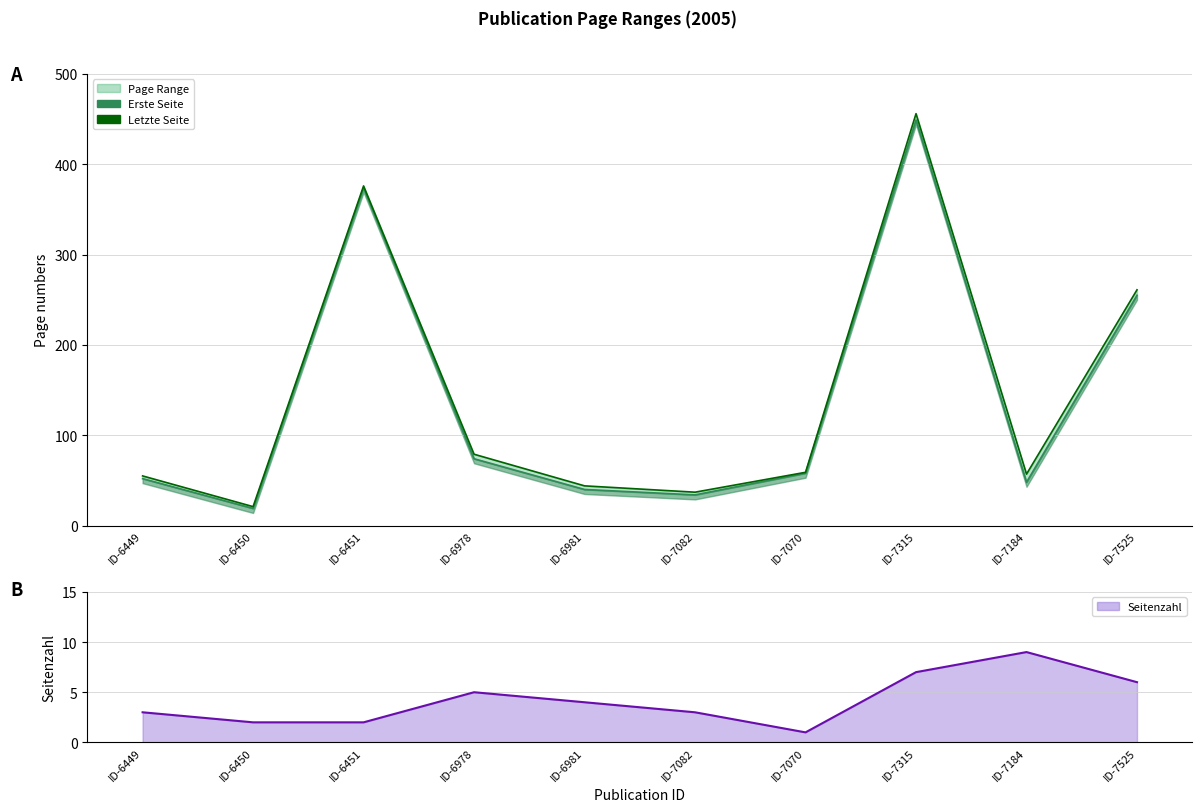

List the labels in order of Letzte Seite value, smallest first.

ID-6450, ID-7082, ID-6981, ID-6449, ID-7184, ID-7070, ID-6978, ID-7525, ID-6451, ID-7315